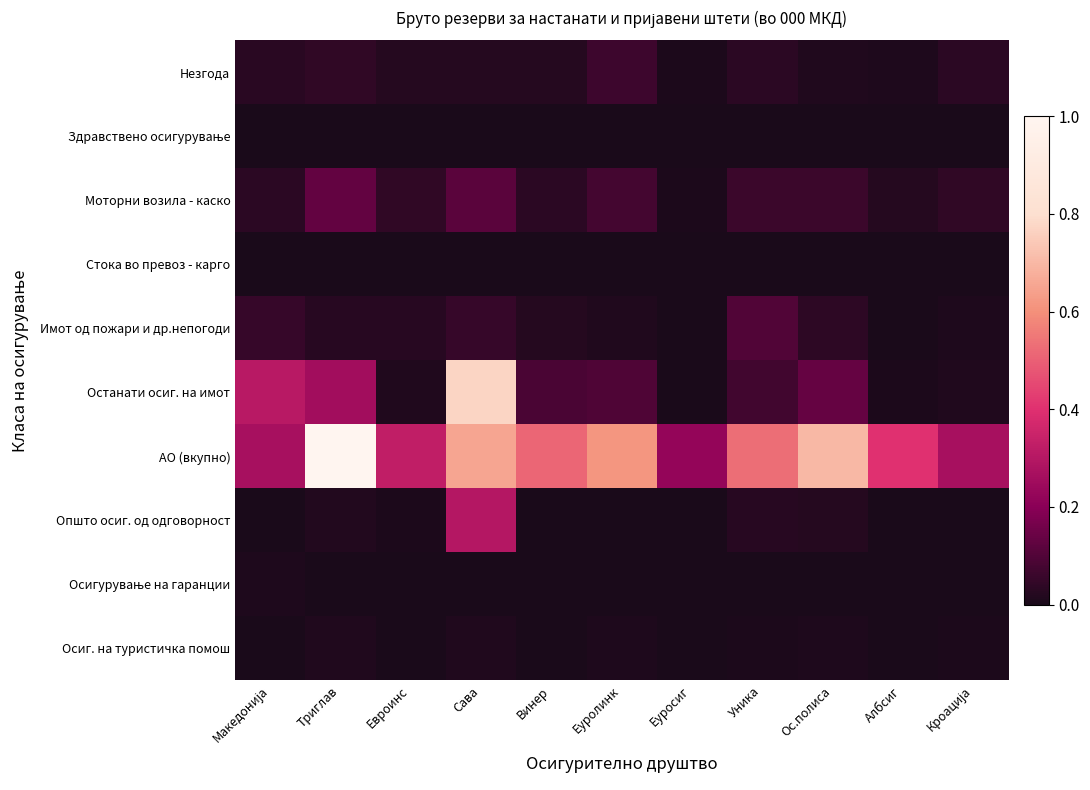

At which category is the sum across all series the highest?

Сава